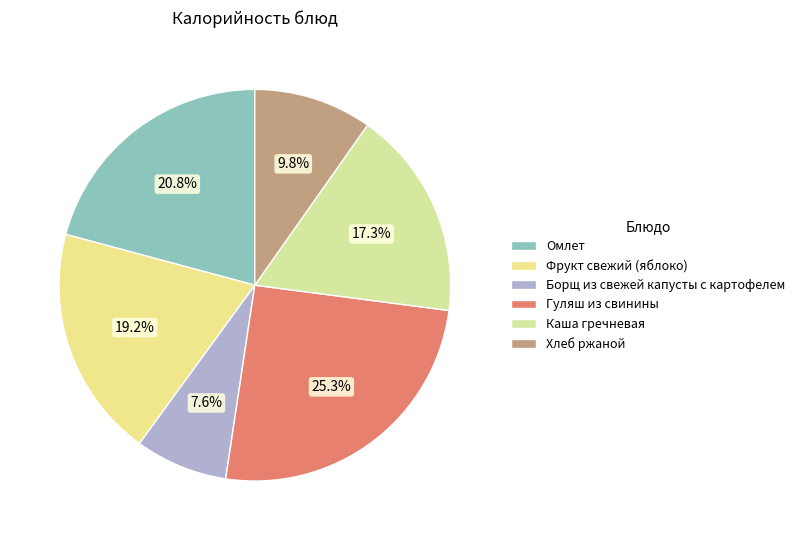

To the nearest percent, what portion does Гуляш из свинины represent?

25%